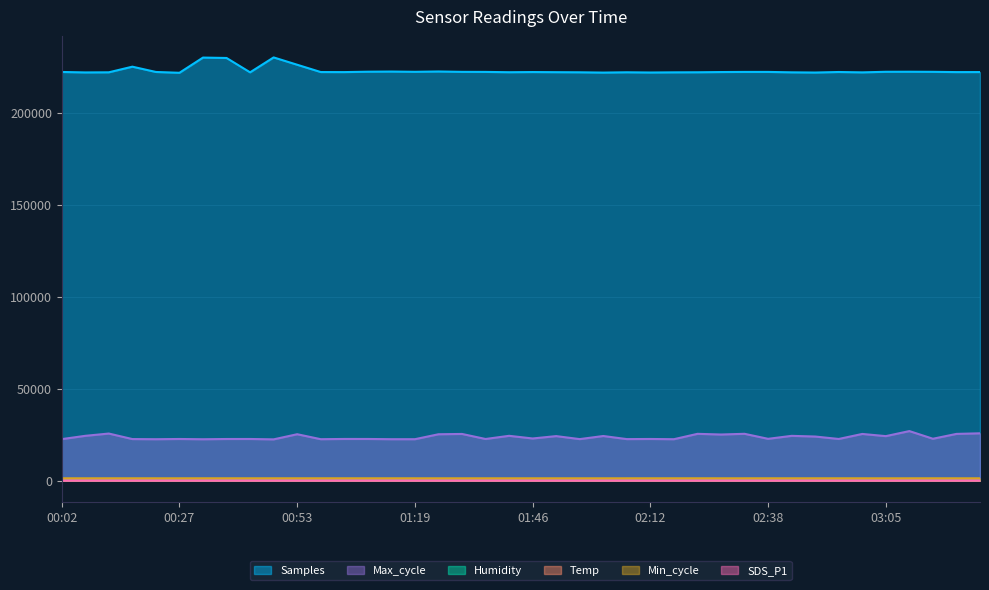

True or false: SDS_P1 and Samples intersect in this chart.

False